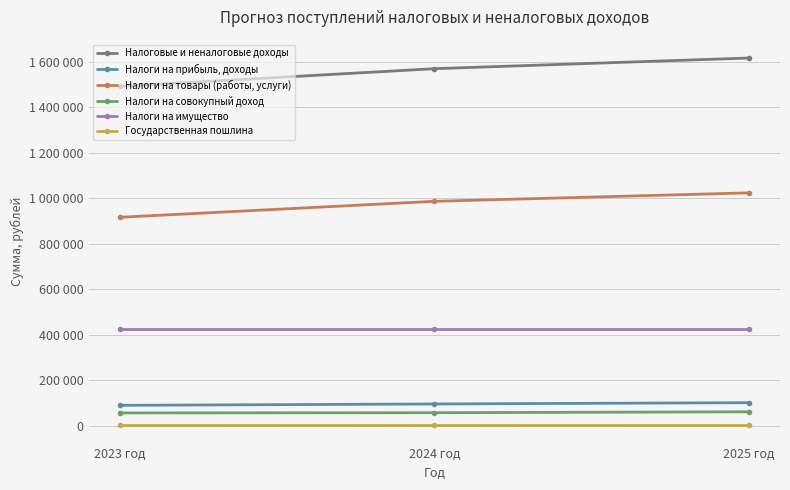

Reading left to right, transcribe all the data shown in this chart.

Налоговые и неналоговые доходы: 2023 год=1491660	2024 год=1568800	2025 год=1615600
Налоги на прибыль, доходы: 2023 год=90390	2024 год=96390	2025 год=102060
Налоги на товары (работы, услуги): 2023 год=916220	2024 год=986360	2025 год=1023490
Налоги на совокупный доход: 2023 год=57000	2024 год=58000	2025 год=62000
Налоги на имущество: 2023 год=425000	2024 год=425000	2025 год=425000
Государственная пошлина: 2023 год=3050	2024 год=3050	2025 год=3050